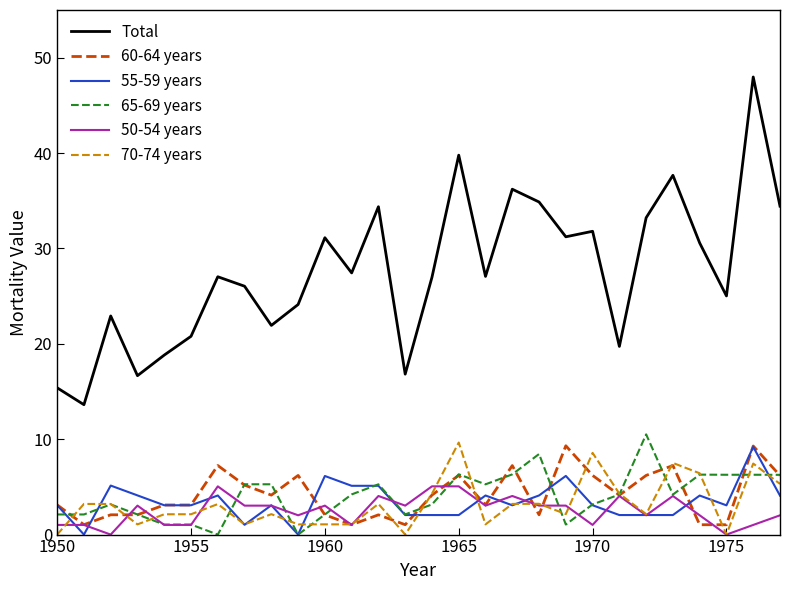

Which series has the largest range (max minus min)?

Total